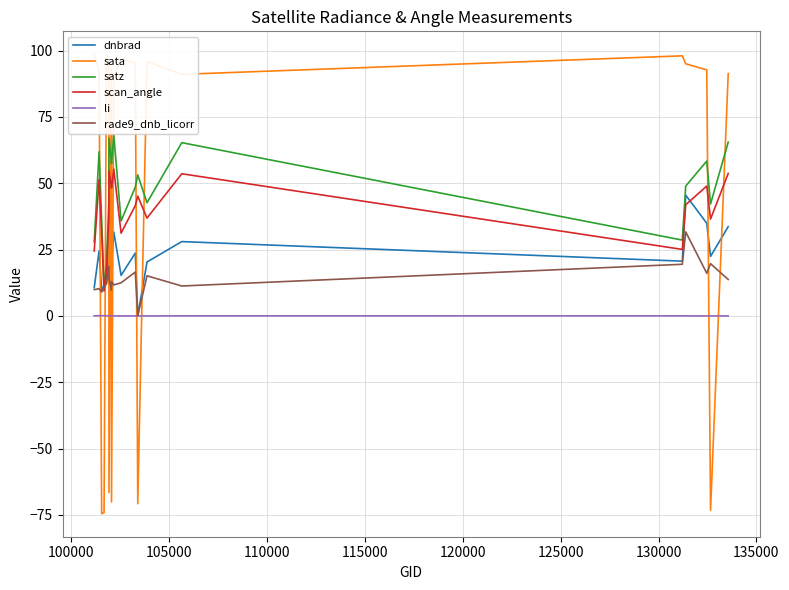

How many data points does each series have?

20